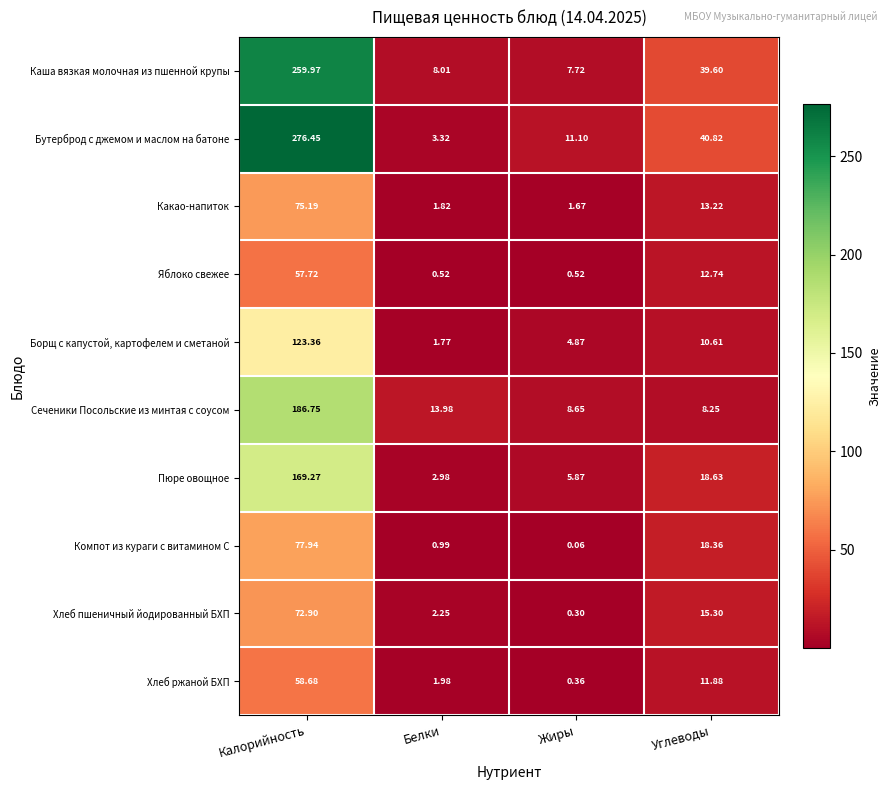

How many values in the Какао-напиток series exceed 13?

2